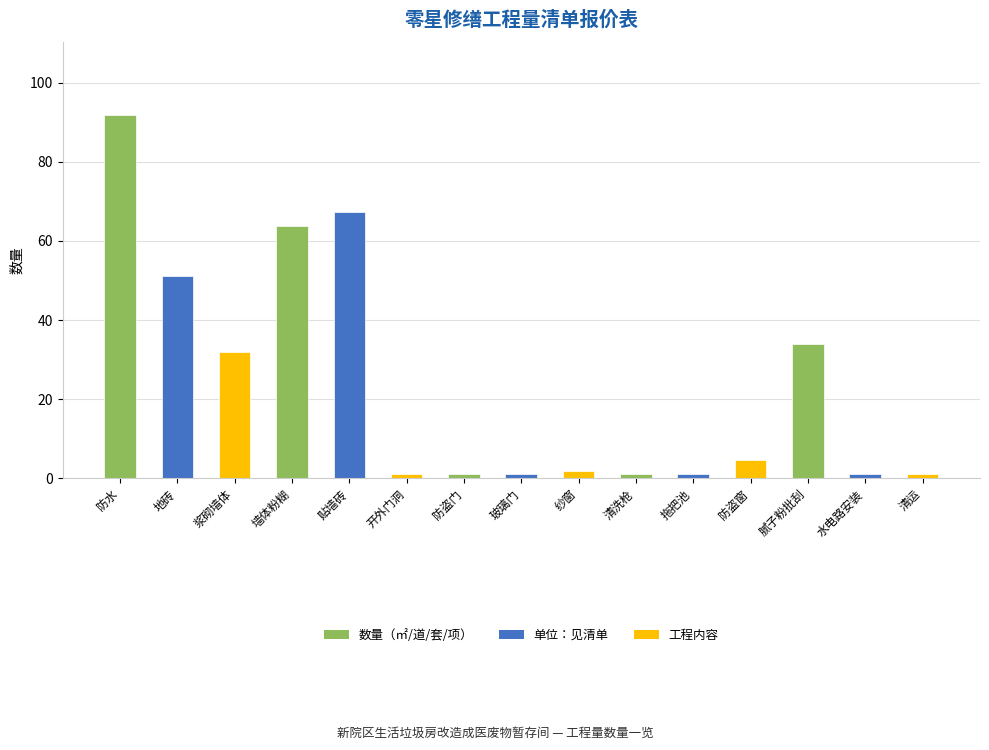

Reading right to left, extract all data points from this chart.

1.0	1.0	34.0	4.5	1.0	1.0	1.8	1.0	1.0	1.0	67.3	63.6	31.8	51.2	91.8